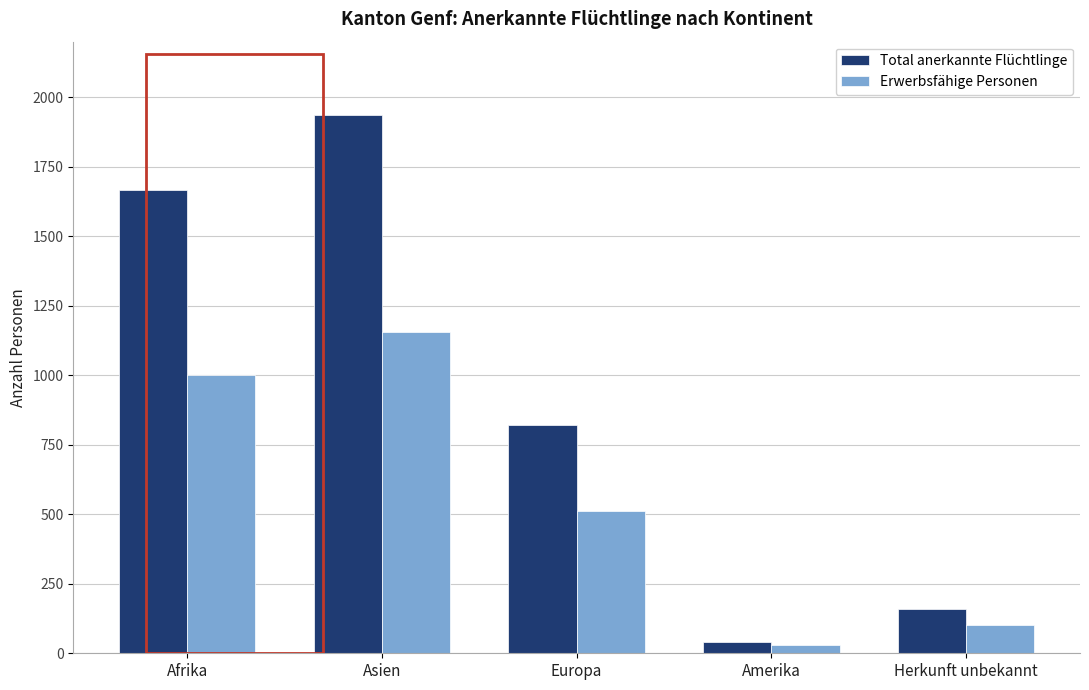

Which label corresponds to the smallest value in the chart?

Amerika